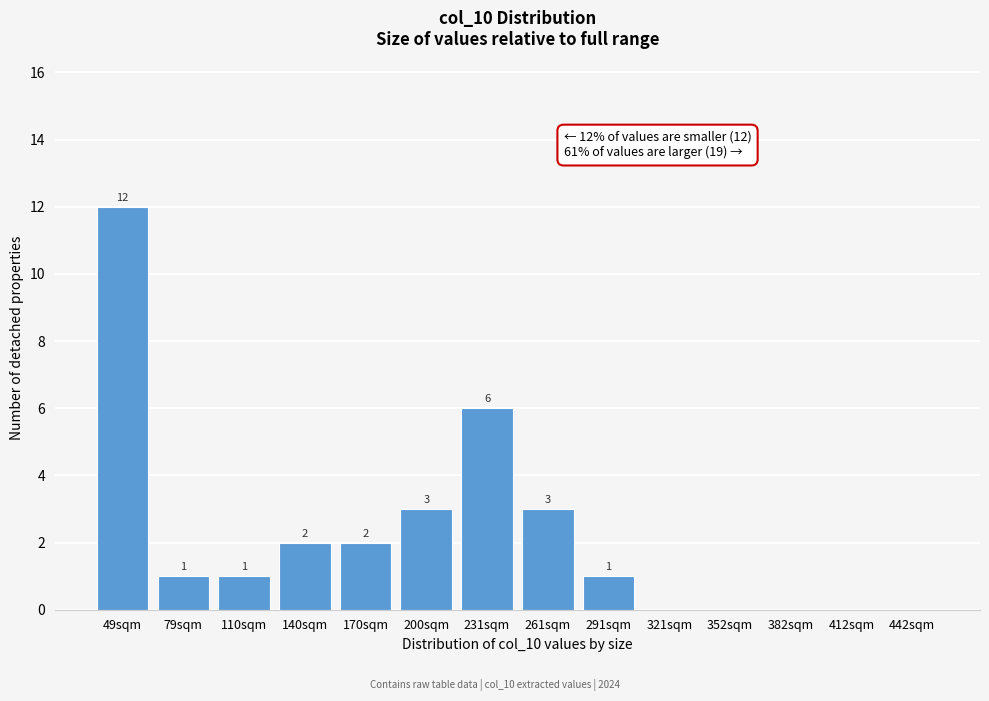

Reading left to right, extract all data points from this chart.

49sqm=12	79sqm=1	110sqm=1	140sqm=2	170sqm=2	200sqm=3	231sqm=6	261sqm=3	291sqm=1	321sqm=0	352sqm=0	382sqm=0	412sqm=0	442sqm=0